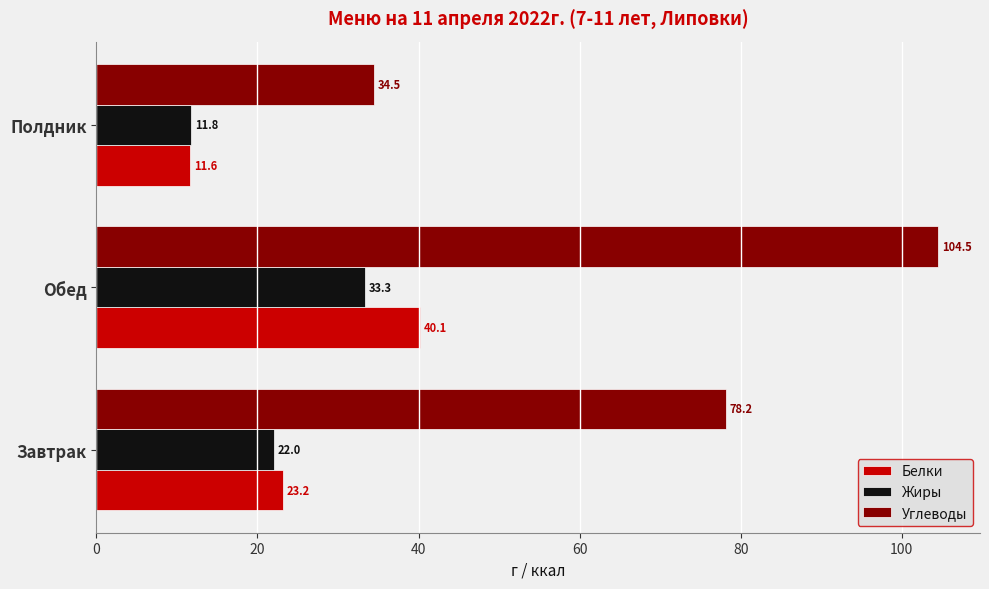

True or false: Углеводы has a value of 78.2 at Завтрак.

True